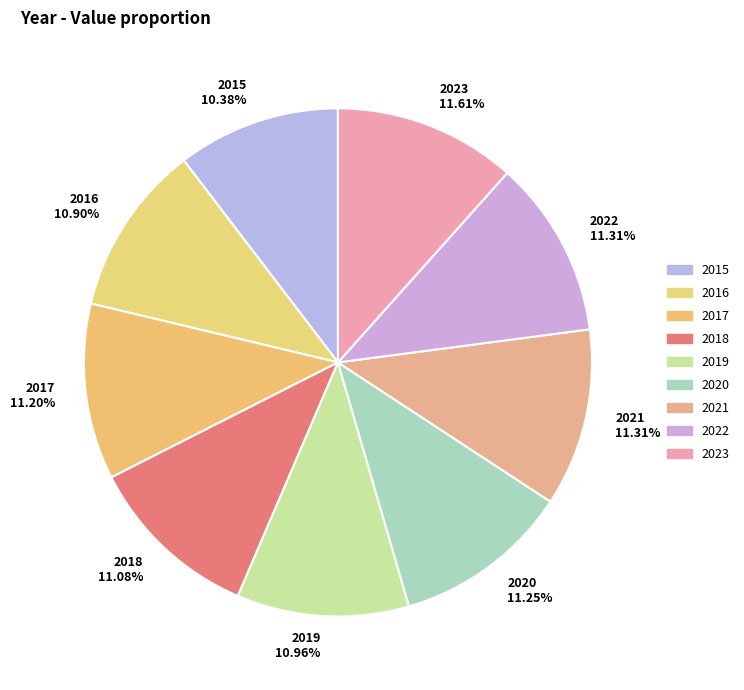

What is the ratio of the value at 2019 to the value at 2020?

1.0